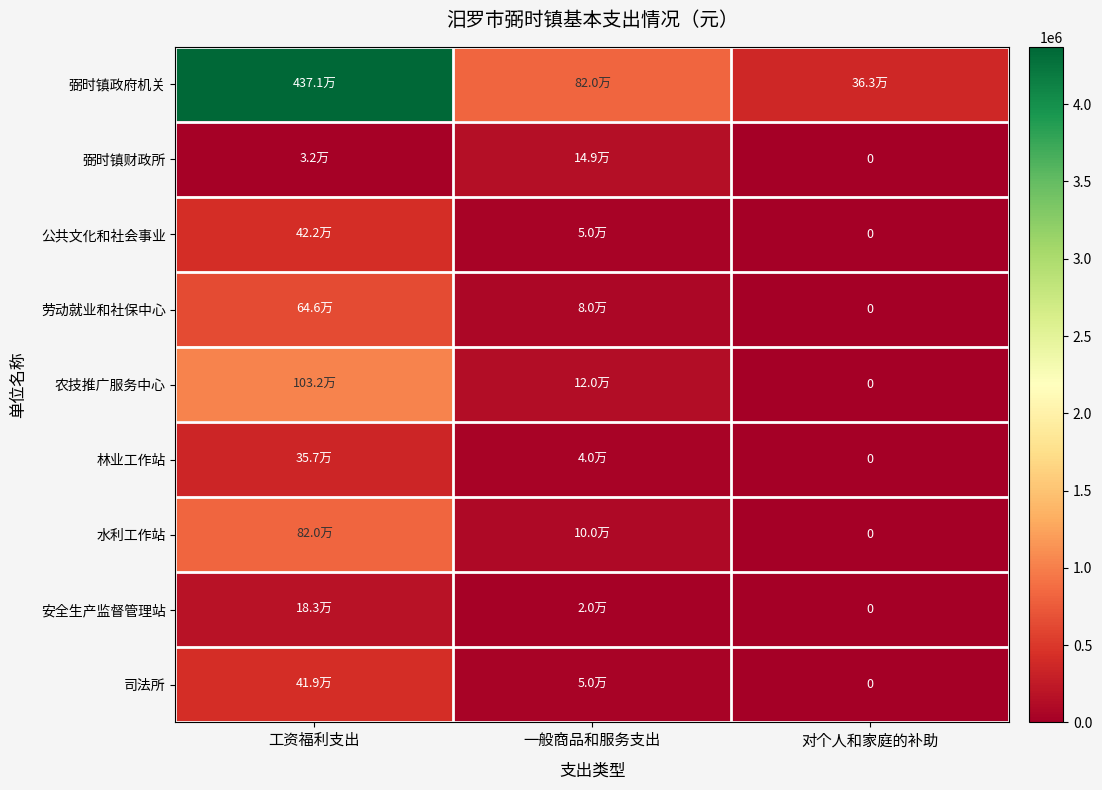

Which series changed the most between 工资福利支出 and 一般商品和服务支出?

弼时镇政府机关